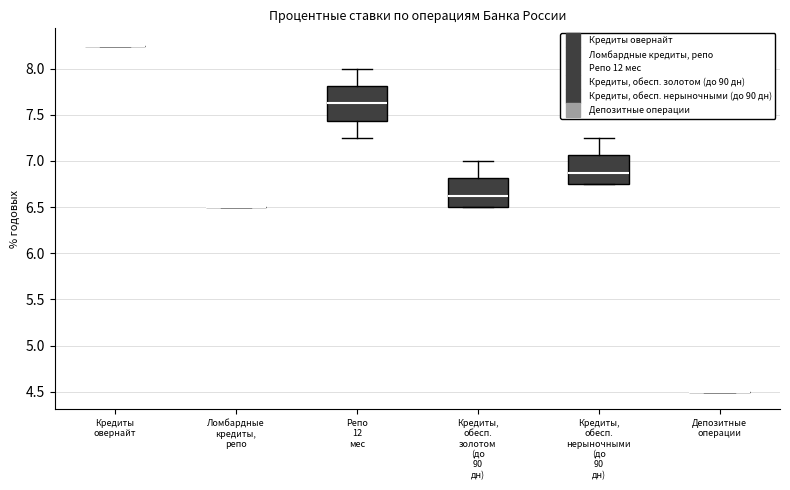

Which box is the tallest, from its lower edge to its upper edge?

Репо 12 мес